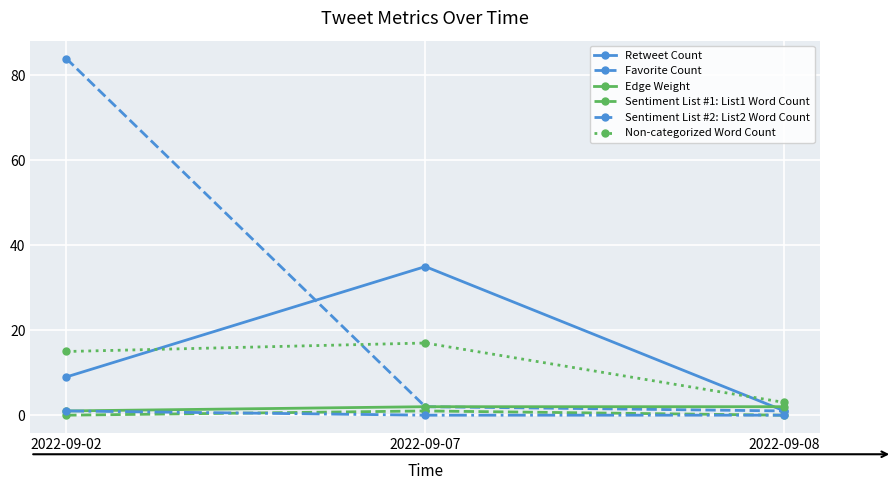

Rank the categories by Retweet Count value from highest to lowest.

2022-09-07, 2022-09-02, 2022-09-08